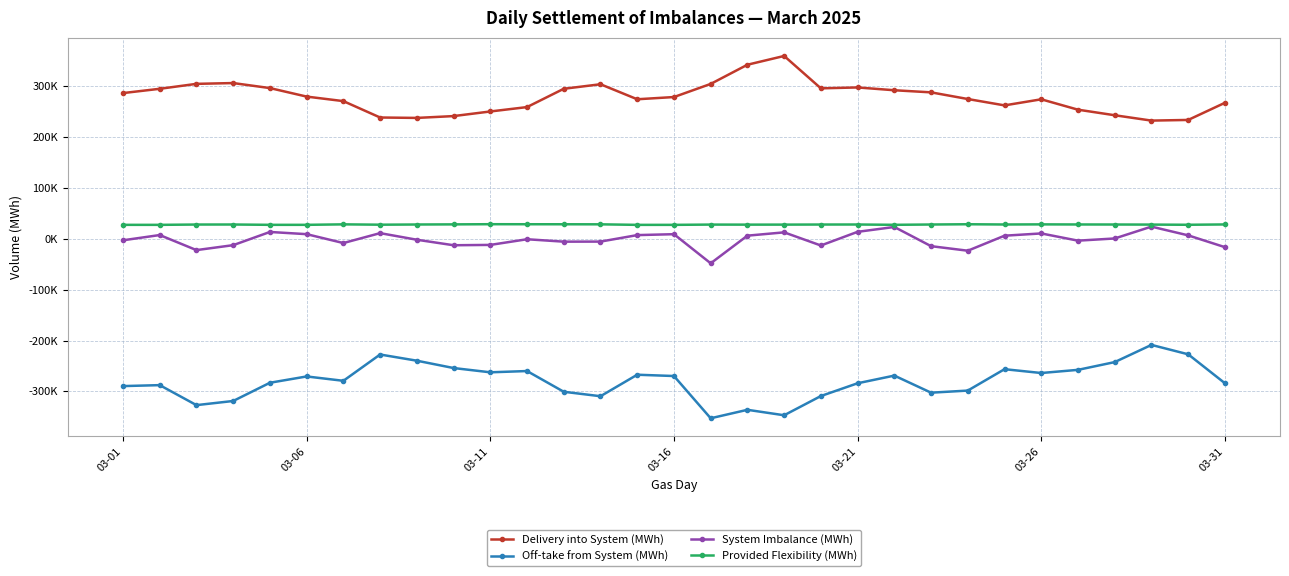

True or false: Provided Flexibility (MWh) and System Imbalance (MWh) cross at least once.

False